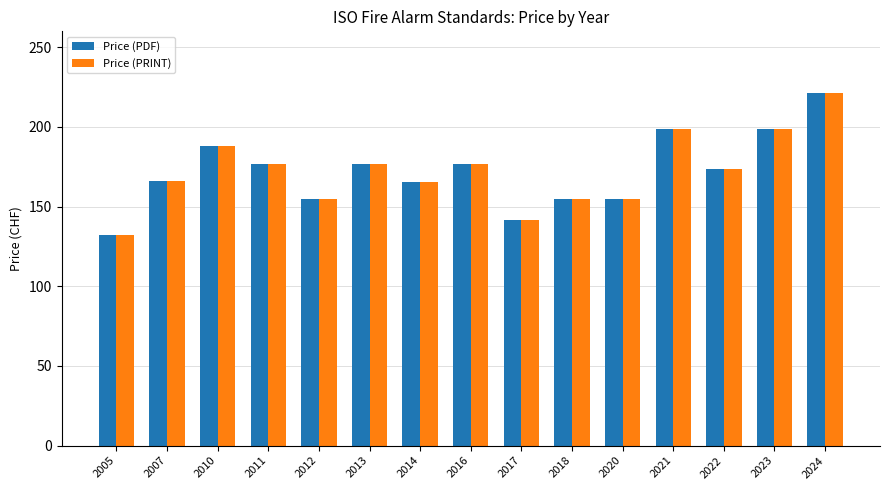

Which category has the lowest value in the Price (PRINT) series?

2005